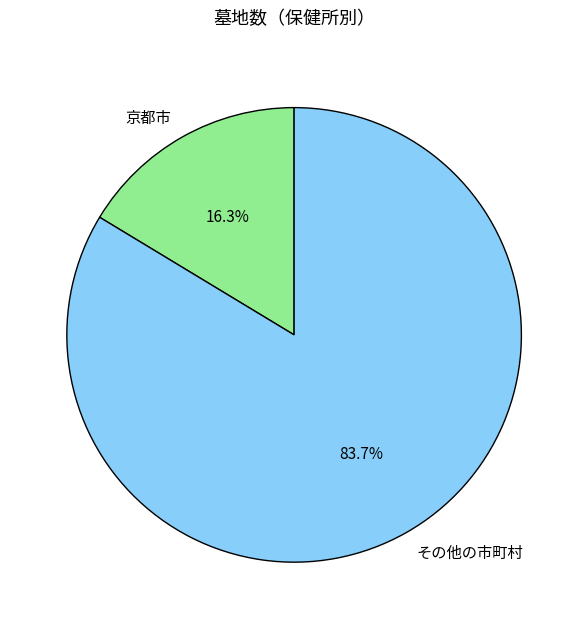

Combined, do その他の市町村 and 京都市 account for over 50%?

Yes